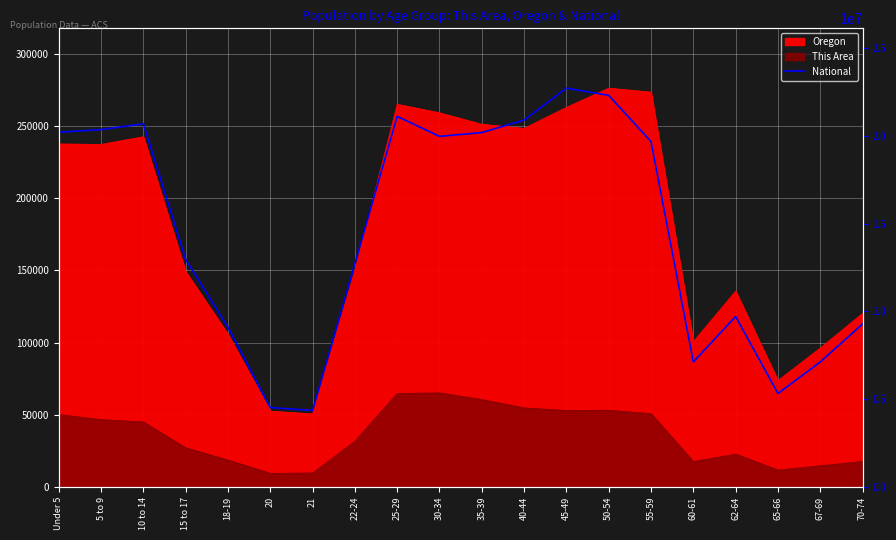

What is the label of the 2nd point from the left?

5 to 9